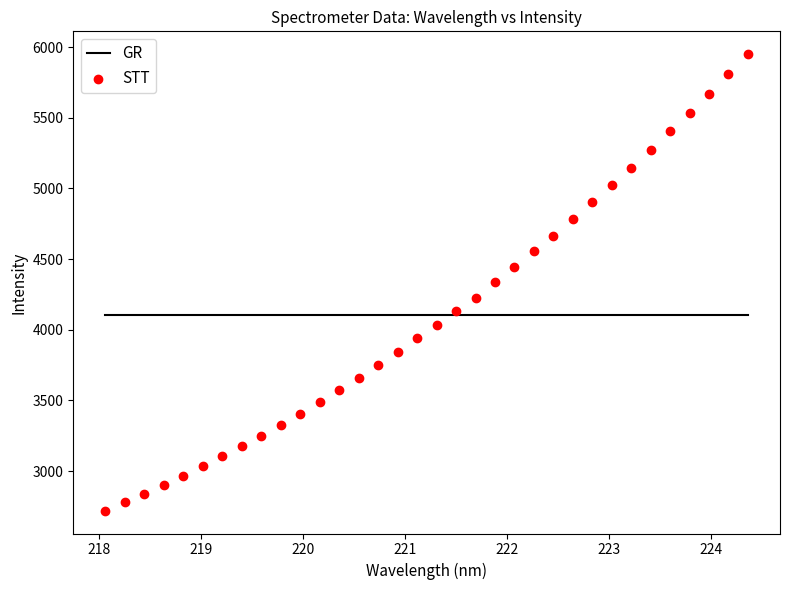

What is the range of X values (max minus min)?

6.3